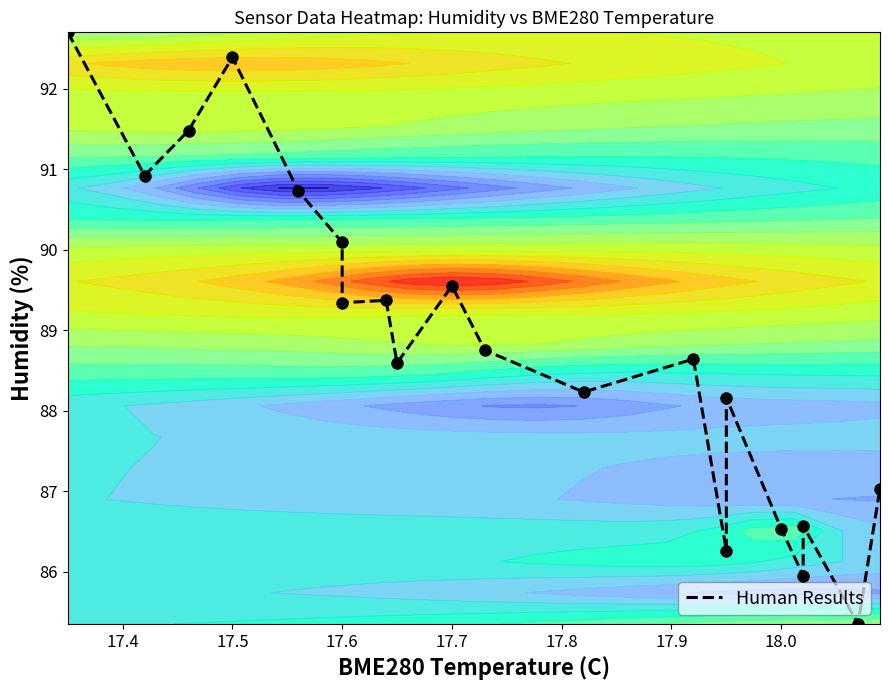

What is the sum of all values?

1776.6